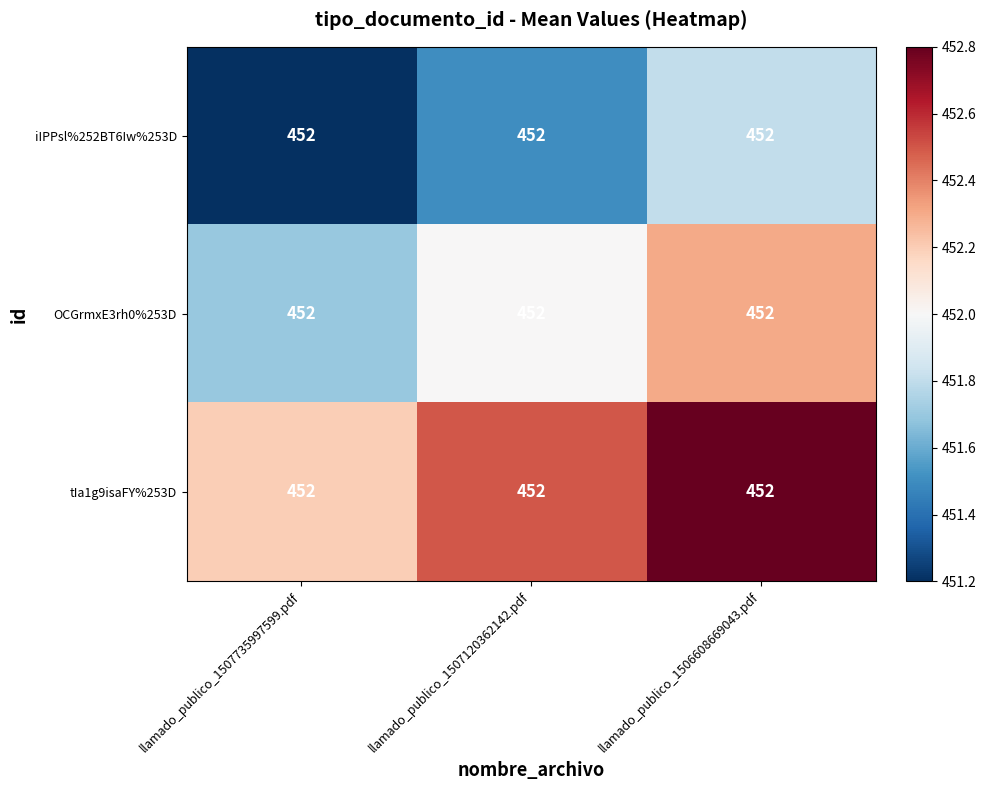

What is the difference between the tIa1g9isaFY%253D values at llamado_publico_1506608669043.pdf and llamado_publico_1507735997599.pdf?

0.6